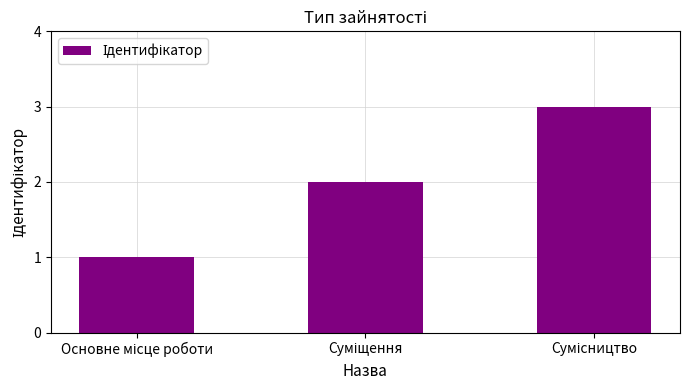

What is the greatest value displayed?

3